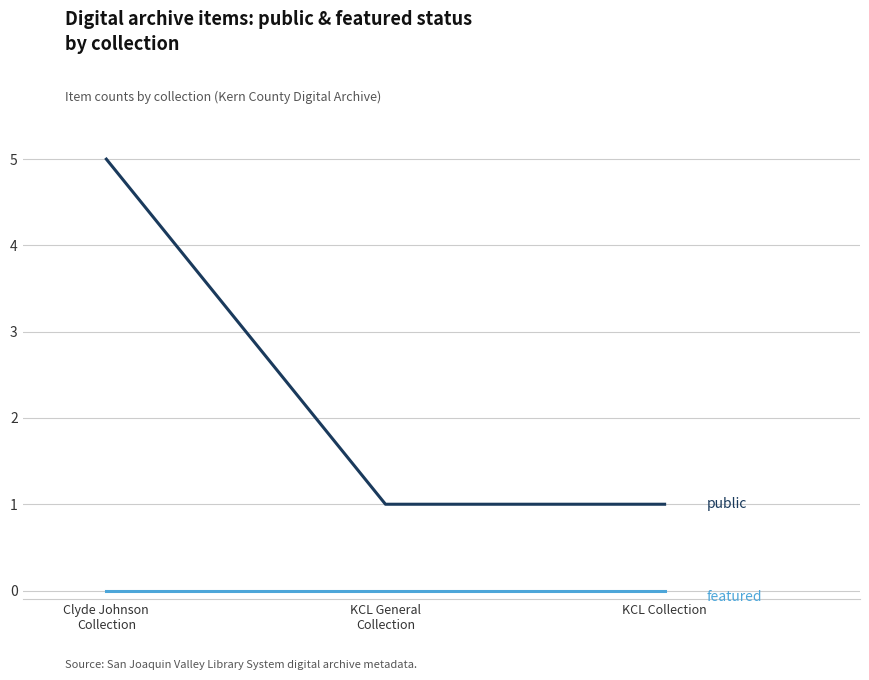

What is the maximum value shown in the chart?

5